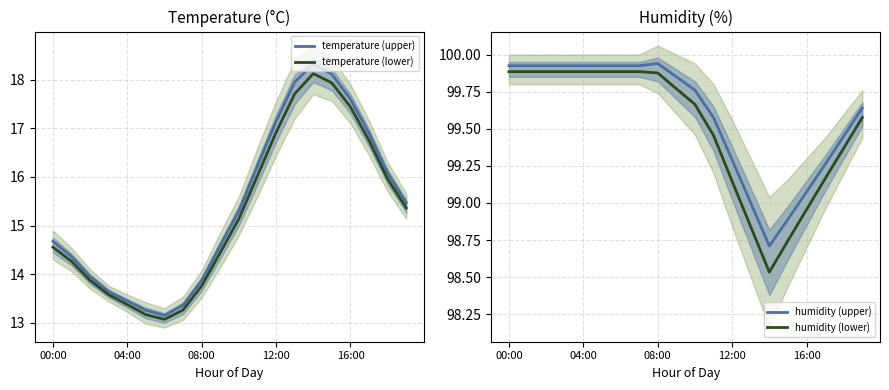

What are all the series names shown in the legend?

temperature (upper), temperature (lower), humidity (upper), humidity (lower)